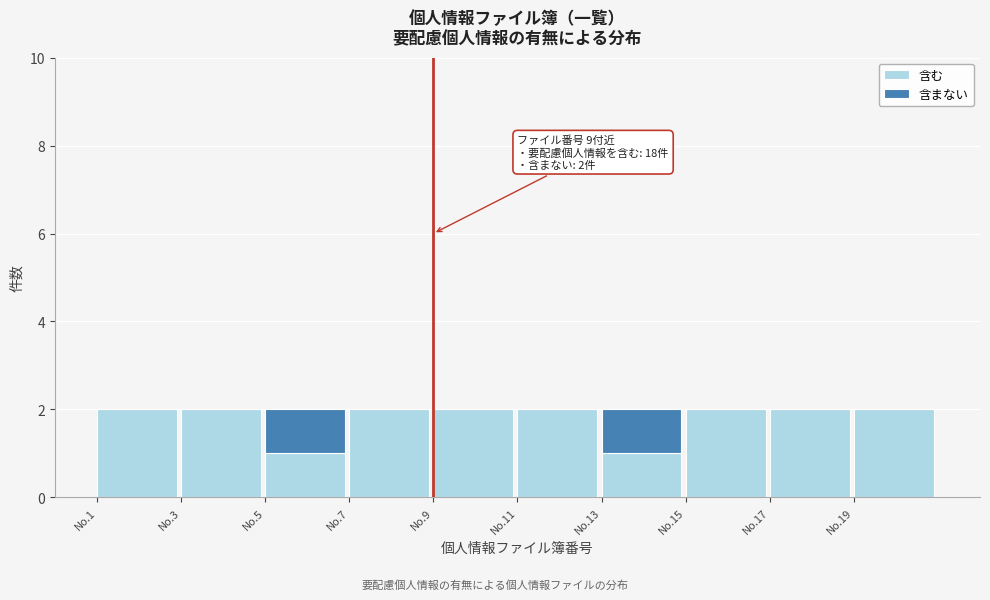

Reading left to right, transcribe the values for 含む.

No.1=2	No.3=2	No.5=1	No.7=2	No.9=2	No.11=2	No.13=1	No.15=2	No.17=2	No.19=2